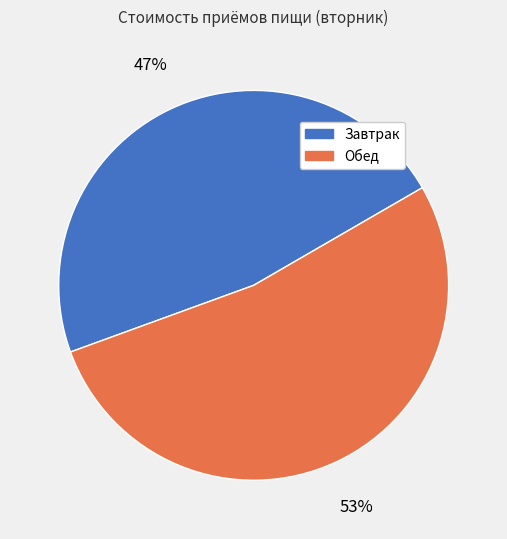

What percentage is the Завтрак slice, to the nearest percent?

47%